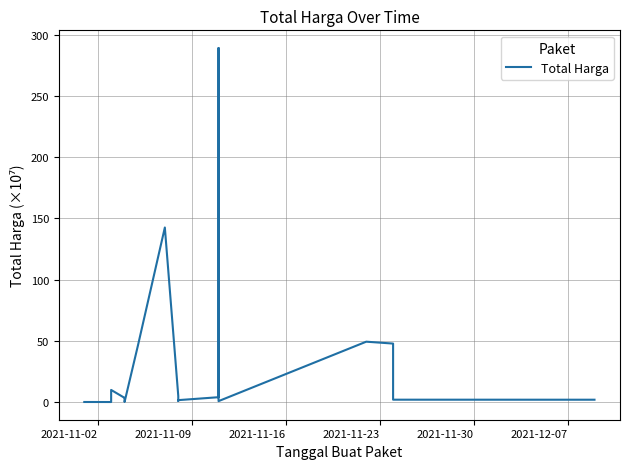

How many categories are shown in the chart?

18